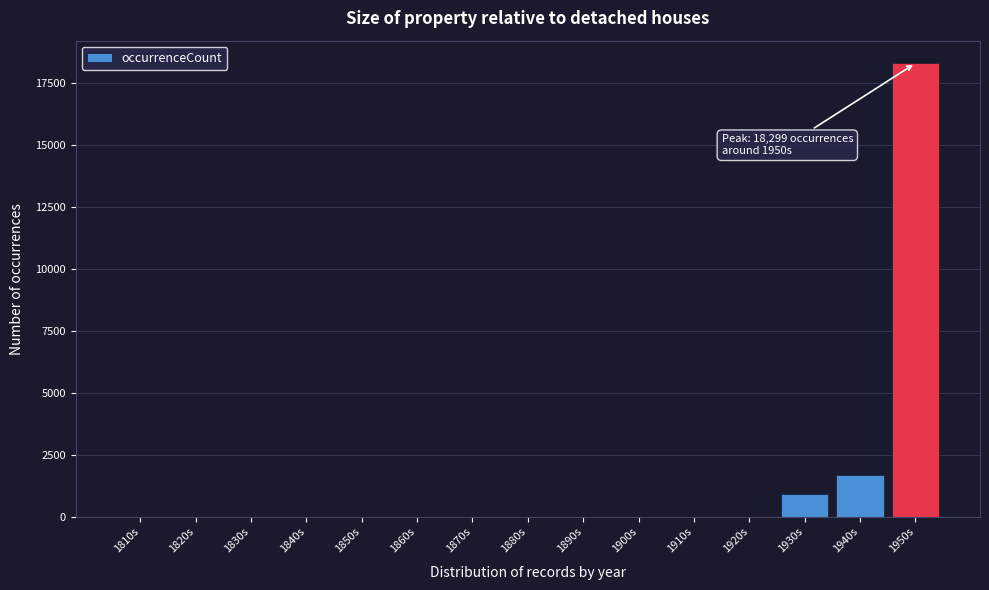

Between 1910s and 1950s, which is larger?

1950s